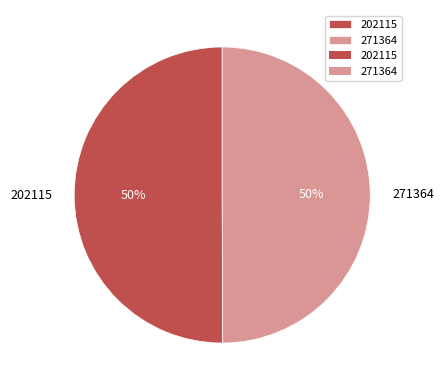

To the nearest percent, what is the combined percentage of 202115 and 271364?

100%